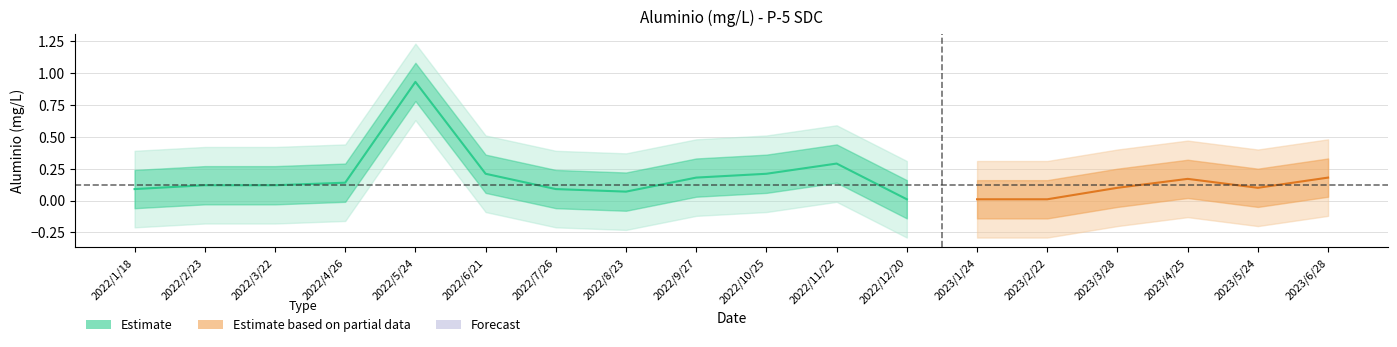

Does the chart have visible grid lines?

Yes